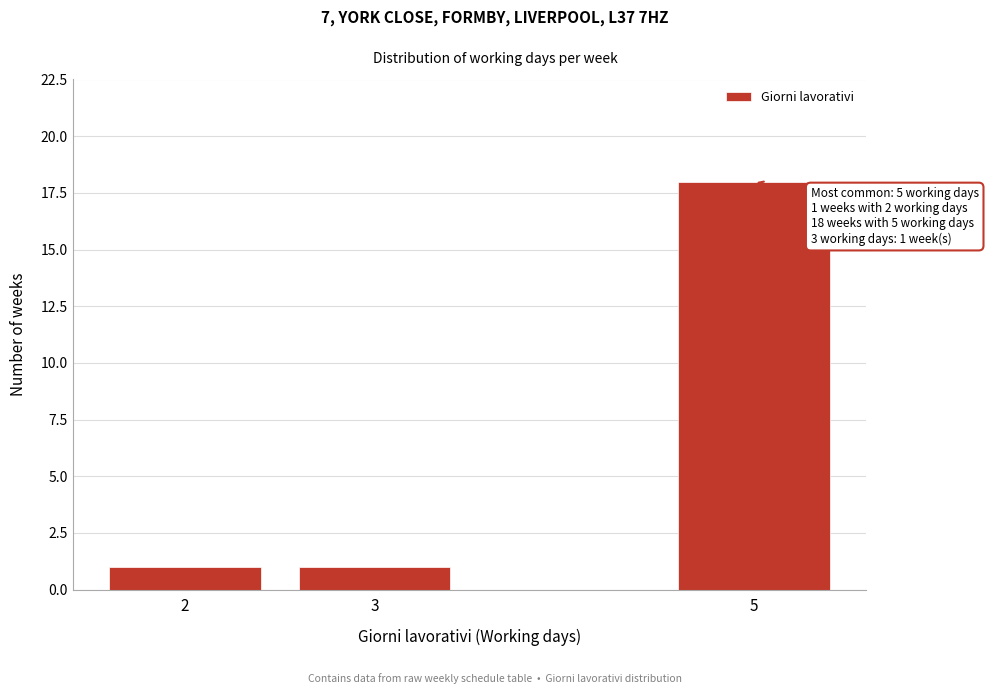

Reading left to right, extract all data points from this chart.

2=1	3=1	5=18